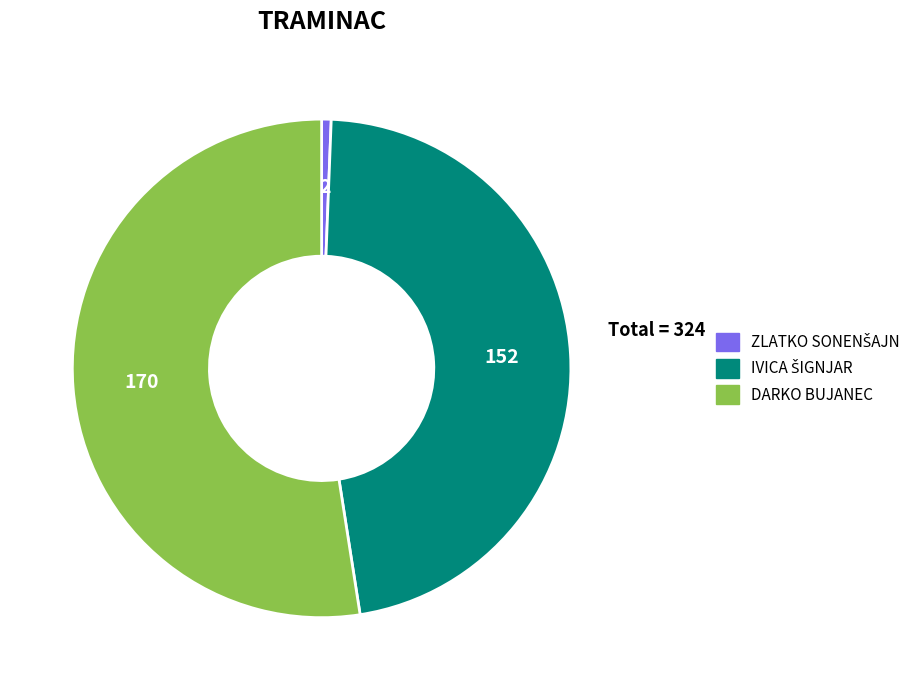

Which category has the biggest portion of the pie?

DARKO BUJANEC